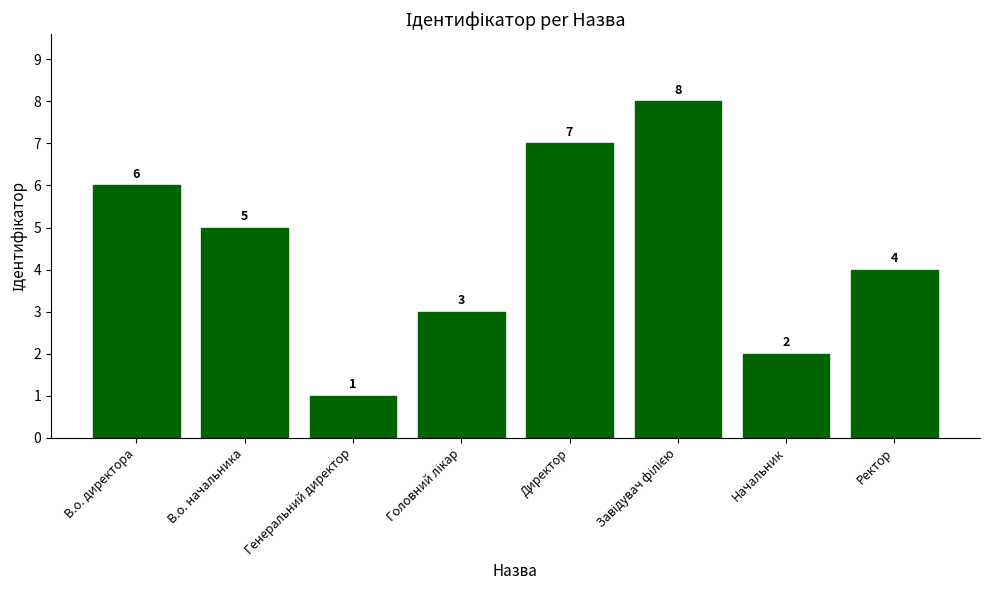

Which category has the lowest value across all series?

Генеральний директор